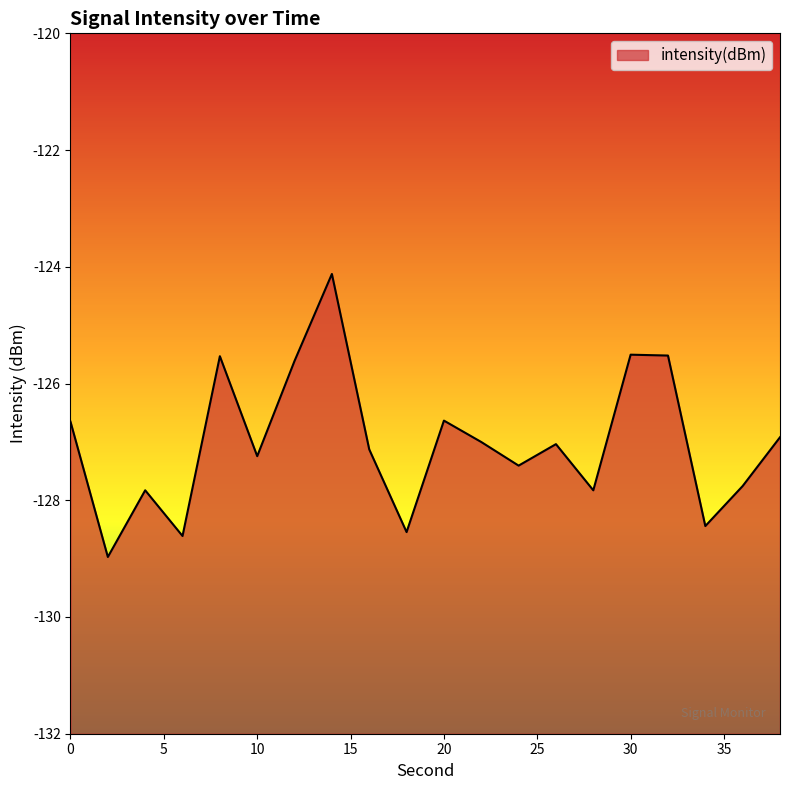

Reading left to right, extract all data points from this chart.

-126.7	-129.0	-127.8	-128.6	-125.5	-127.2	-125.6	-124.1	-127.1	-128.5	-126.6	-127.0	-127.4	-127.0	-127.8	-125.5	-125.5	-128.4	-127.8	-126.9